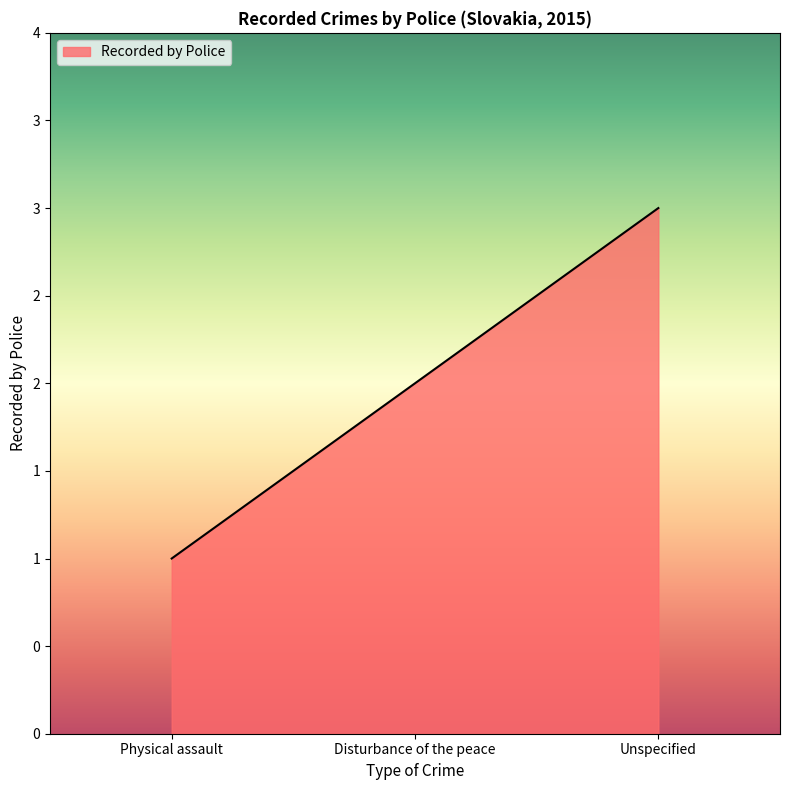

What is the approximate value at Disturbance of the peace?

2